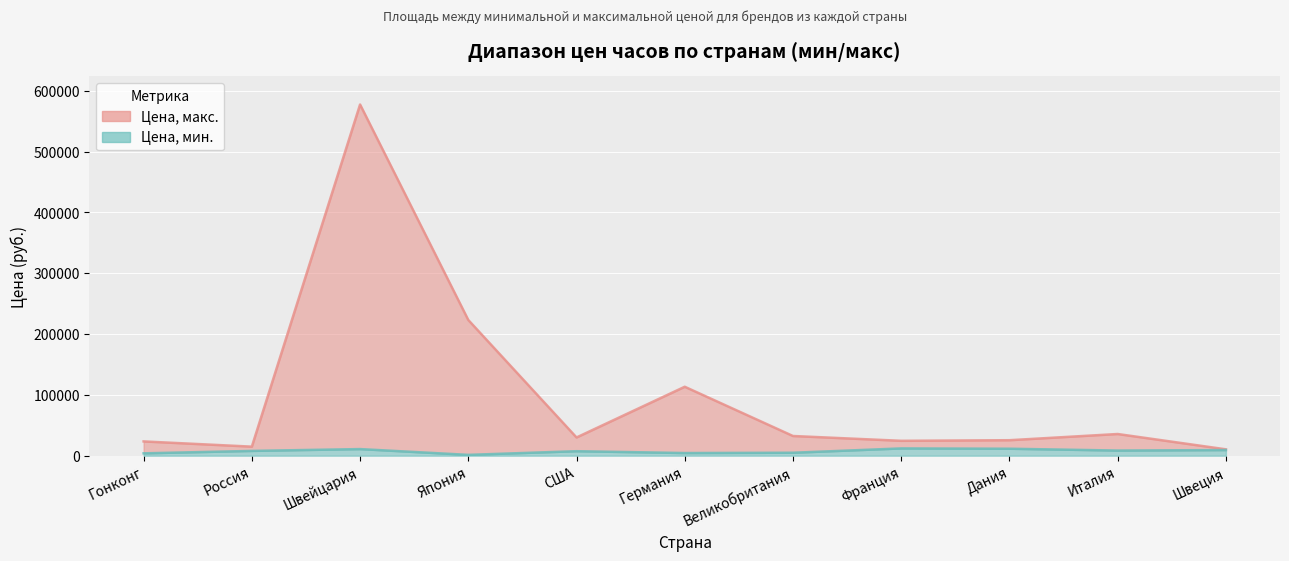

The value of Цена, мин. at Франция is 12000. True or false?

True